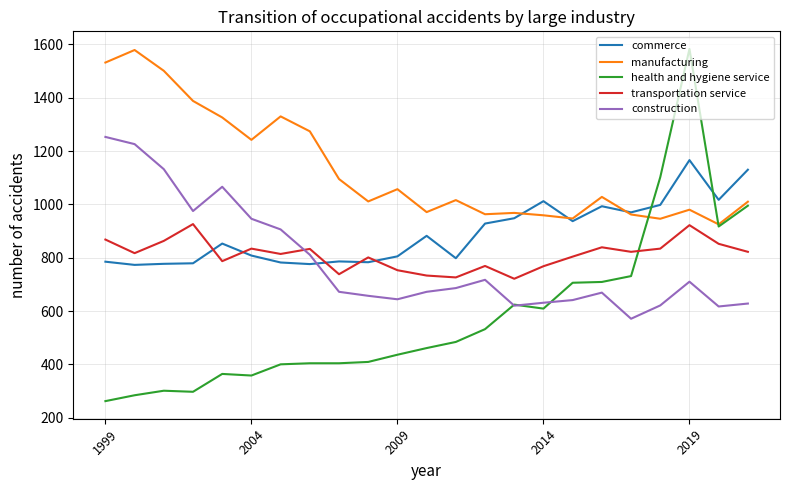

Which series has the widest spread of values?

health and hygiene service